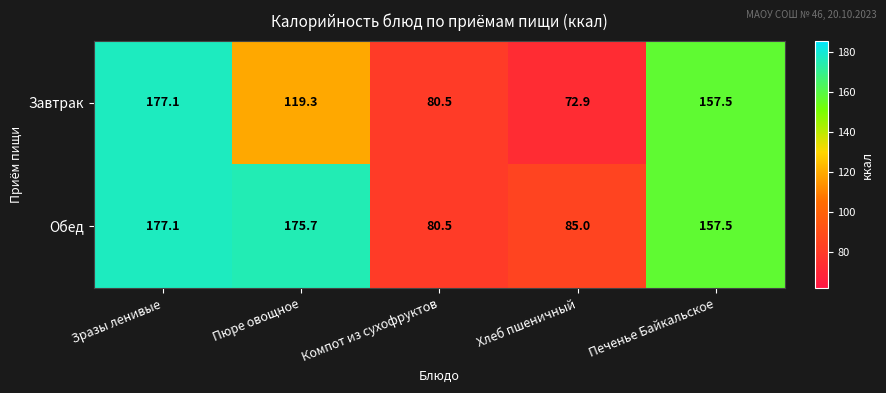

Reading left to right, transcribe all the data shown in this chart.

Завтрак: 177.1	119.3	80.5	72.9	157.5
Обед: 177.1	175.7	80.5	85.0	157.5